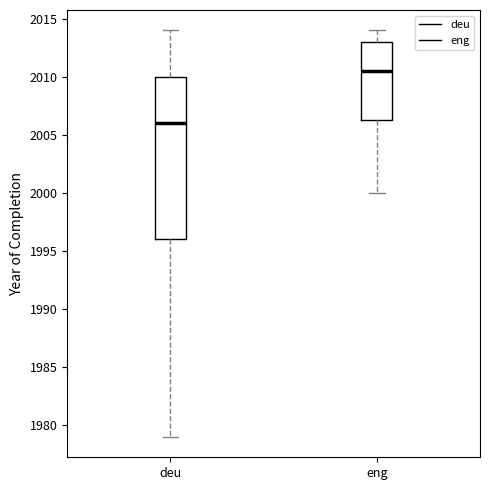

Reading left to right, transcribe this box plot: for each box, give where its median line is, the range the box spans, and where its two whiskers end, as read against the y-axis. The values are not printed on the chart, so give them approximately, as read against the axis.

deu: median 2006.0, box 1996.0 to 2010.0, whiskers 1979.0 to 2014.0
eng: median 2010.5, box 2006.5 to 2013.0, whiskers 2000.0 to 2014.0